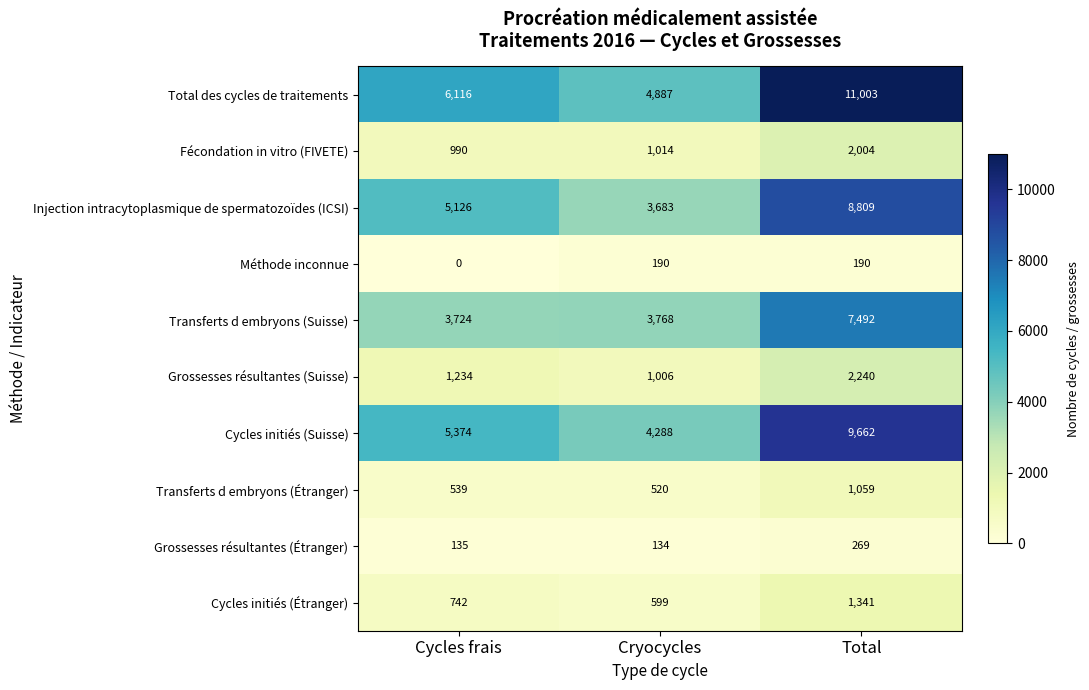

Which label corresponds to the largest value in the chart?

Total